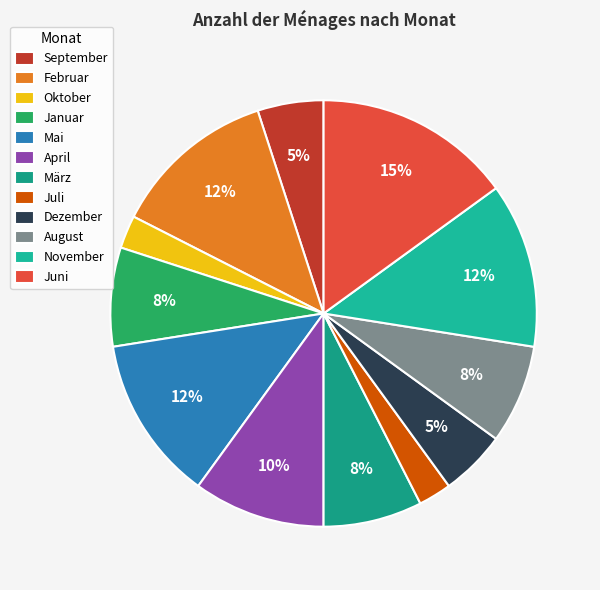

Is it true that August is 8% of the pie?

True